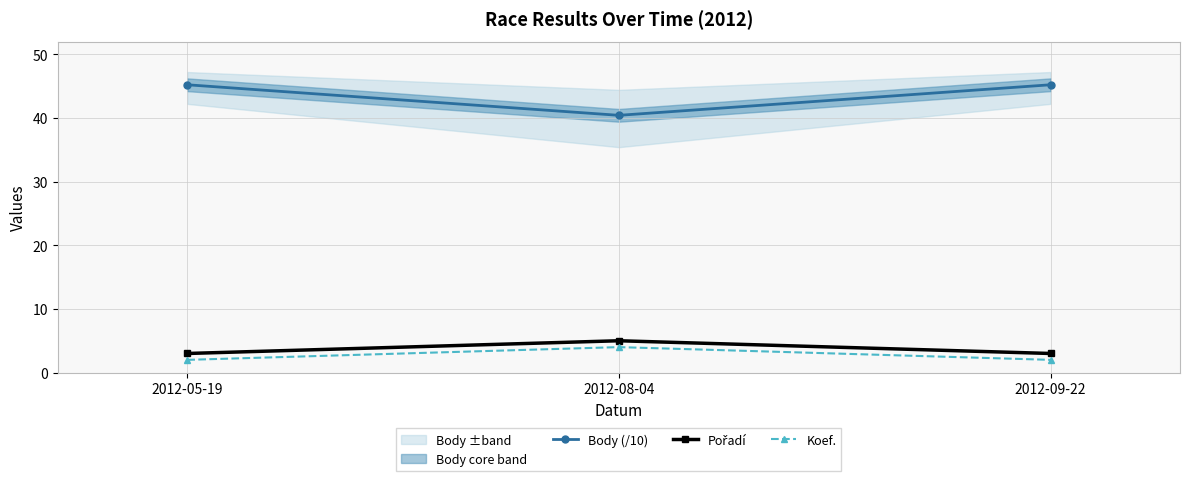

Reading left to right, list all the values displayed in this chart.

Body (/10): 2012-05-19=45.2	2012-08-04=40.4	2012-09-22=45.2
Pořadí: 2012-05-19=3.0	2012-08-04=5.0	2012-09-22=3.0
Koef.: 2012-05-19=2.0	2012-08-04=4.0	2012-09-22=2.0